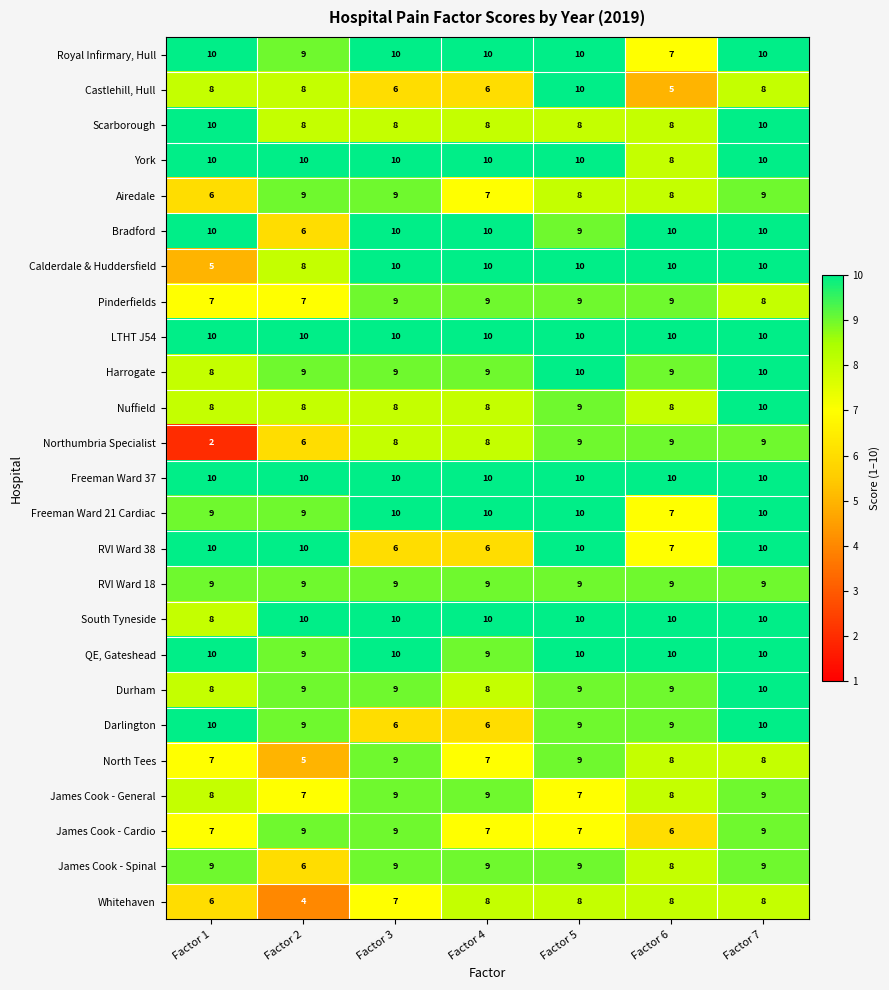

What is the sum of the Freeman Ward 21 Cardiac values at Factor 3 and Factor 2?

19